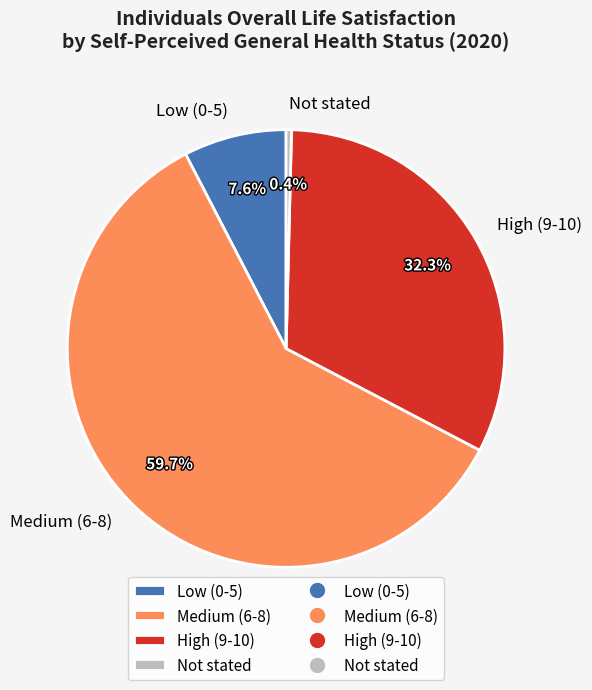

To the nearest percent, what portion does Not stated represent?

0%